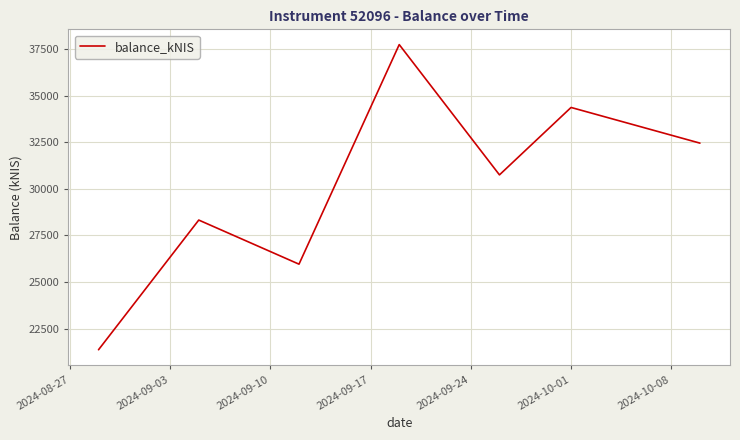

What is the difference between the maximum and minimum values?

16381.0